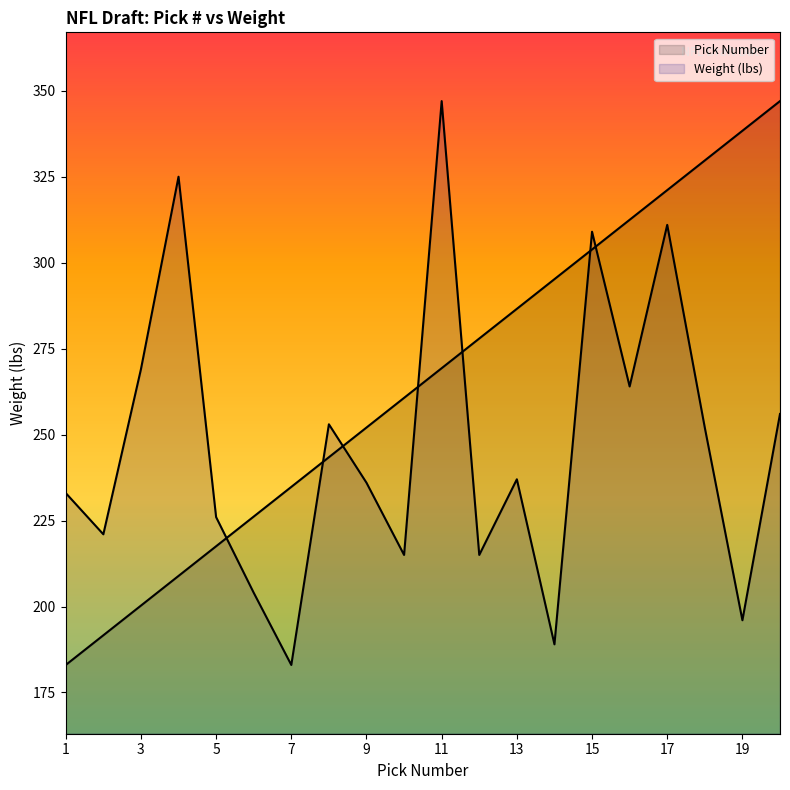

What is the total value across all series at 7?

417.8